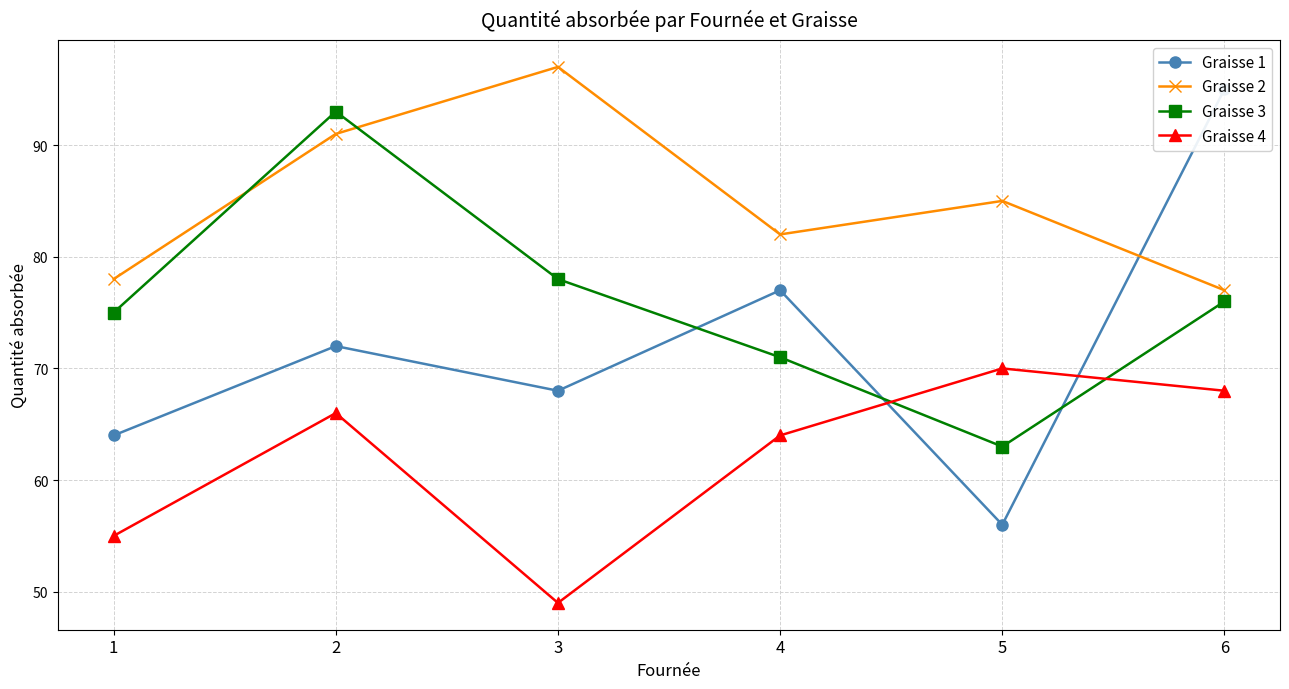

What is the value of the Graisse 3 point at the 6th from the left?

76